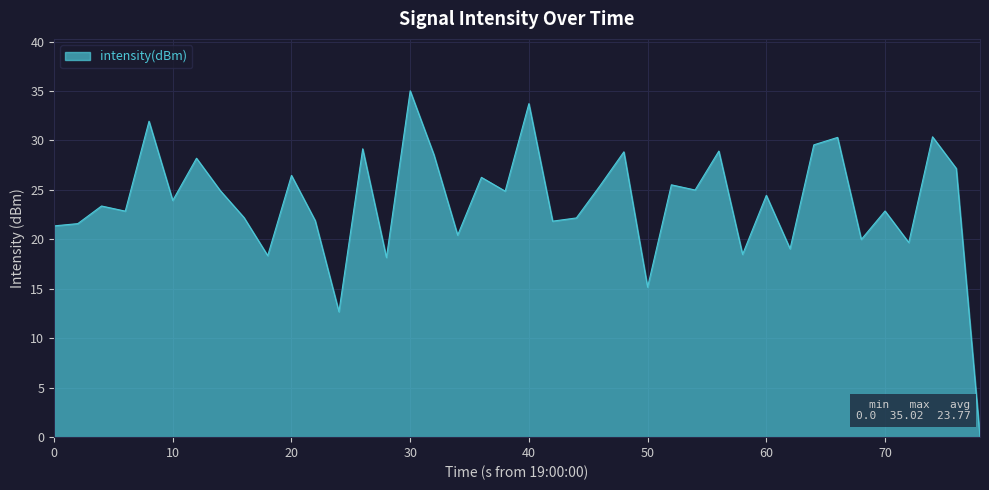

How many lines are shown in the chart?

1